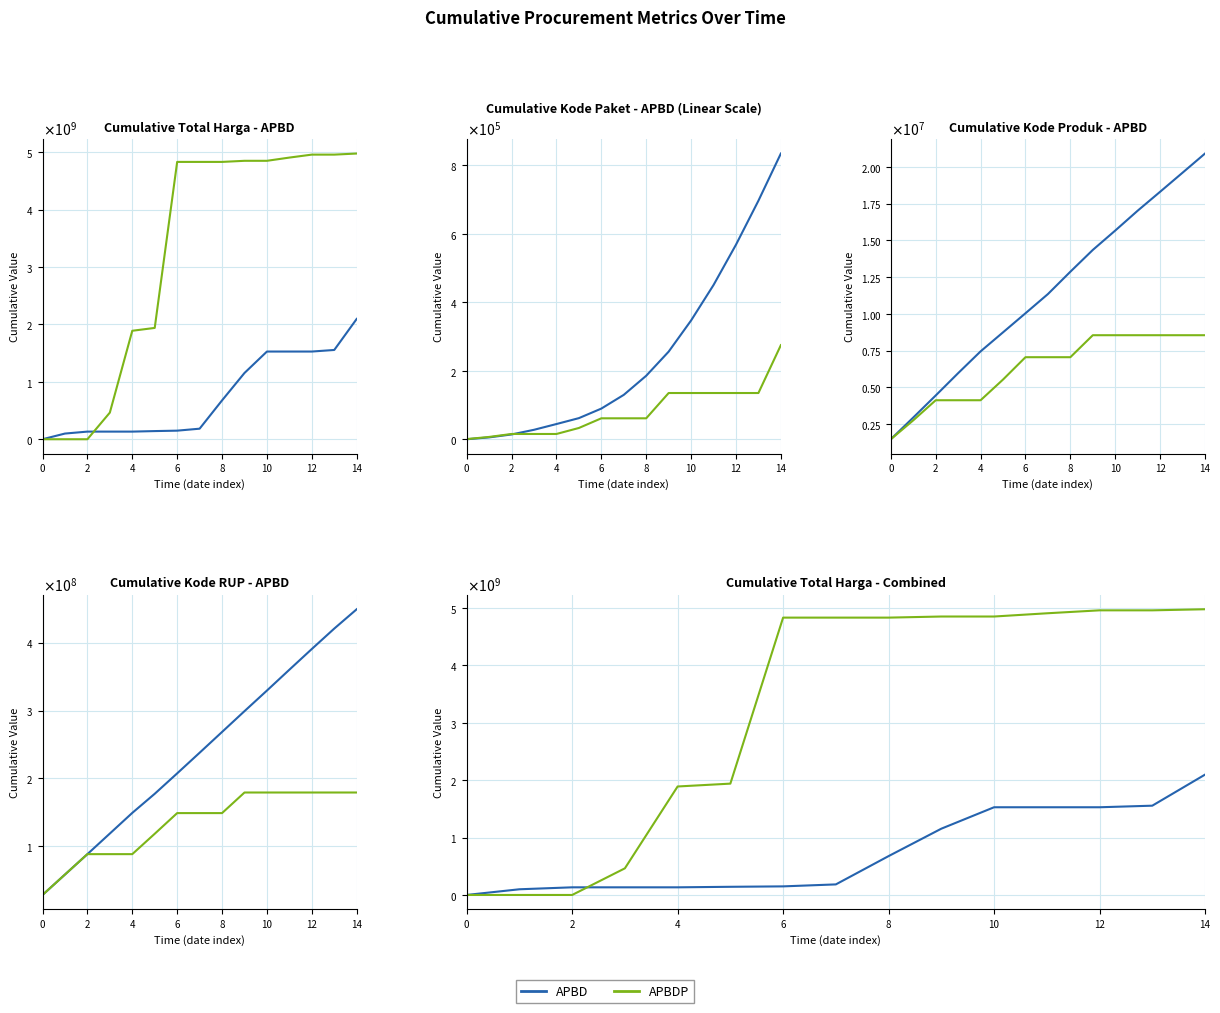

Does the chart display data point markers on the line(s)?

No